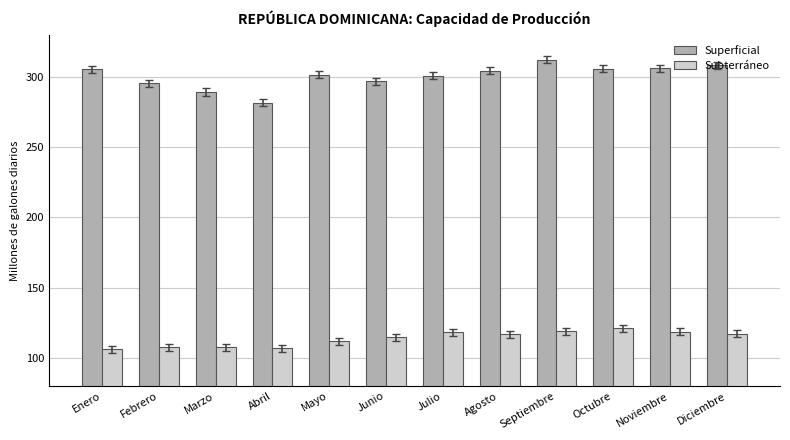

At Septiembre, list the series in order from smallest to largest.

Subterráneo, Superficial